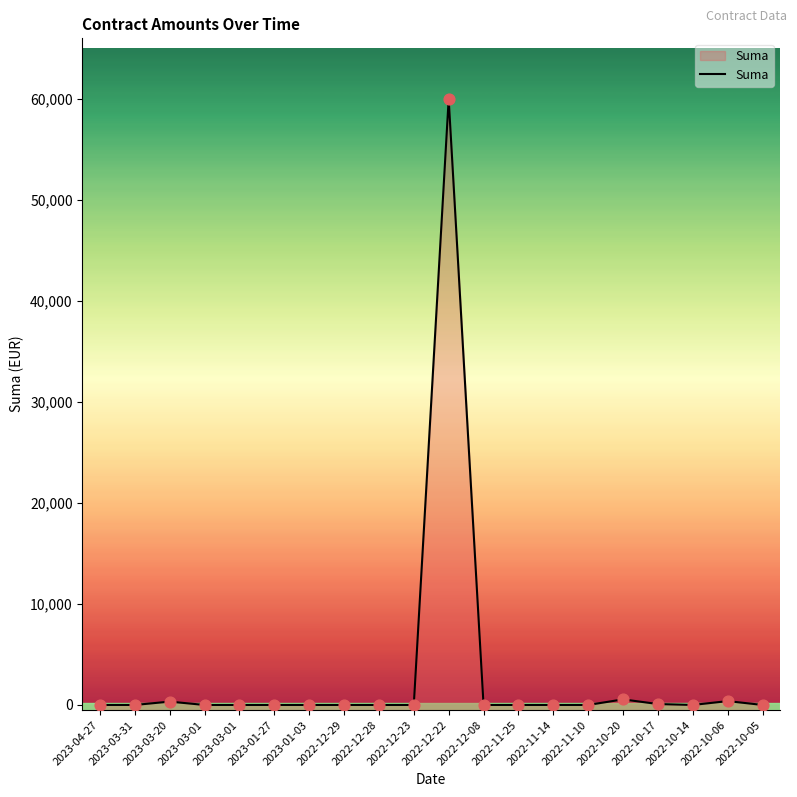

Between 2022-10-06 and 2023-03-31, which is larger?

2022-10-06